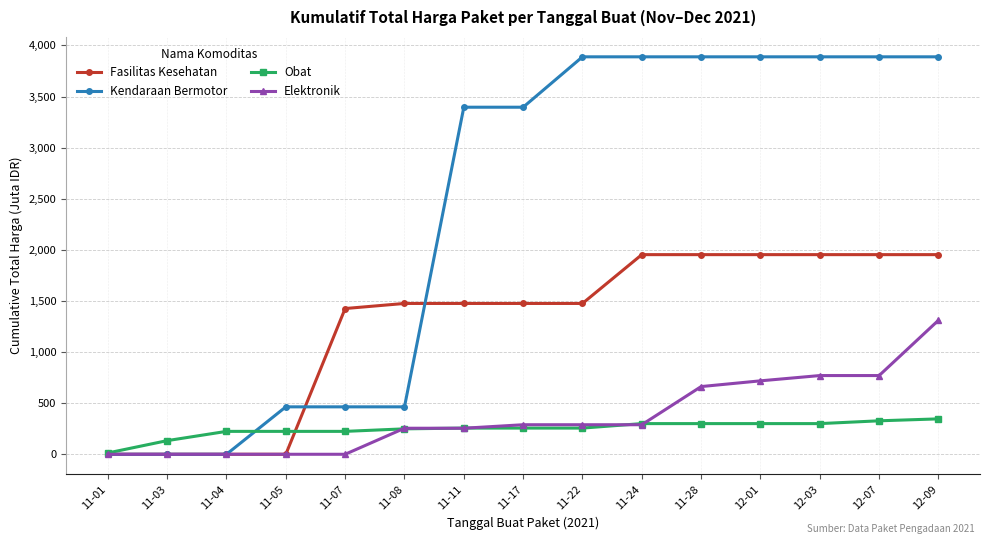

What is the minimum value for Obat?

12.8